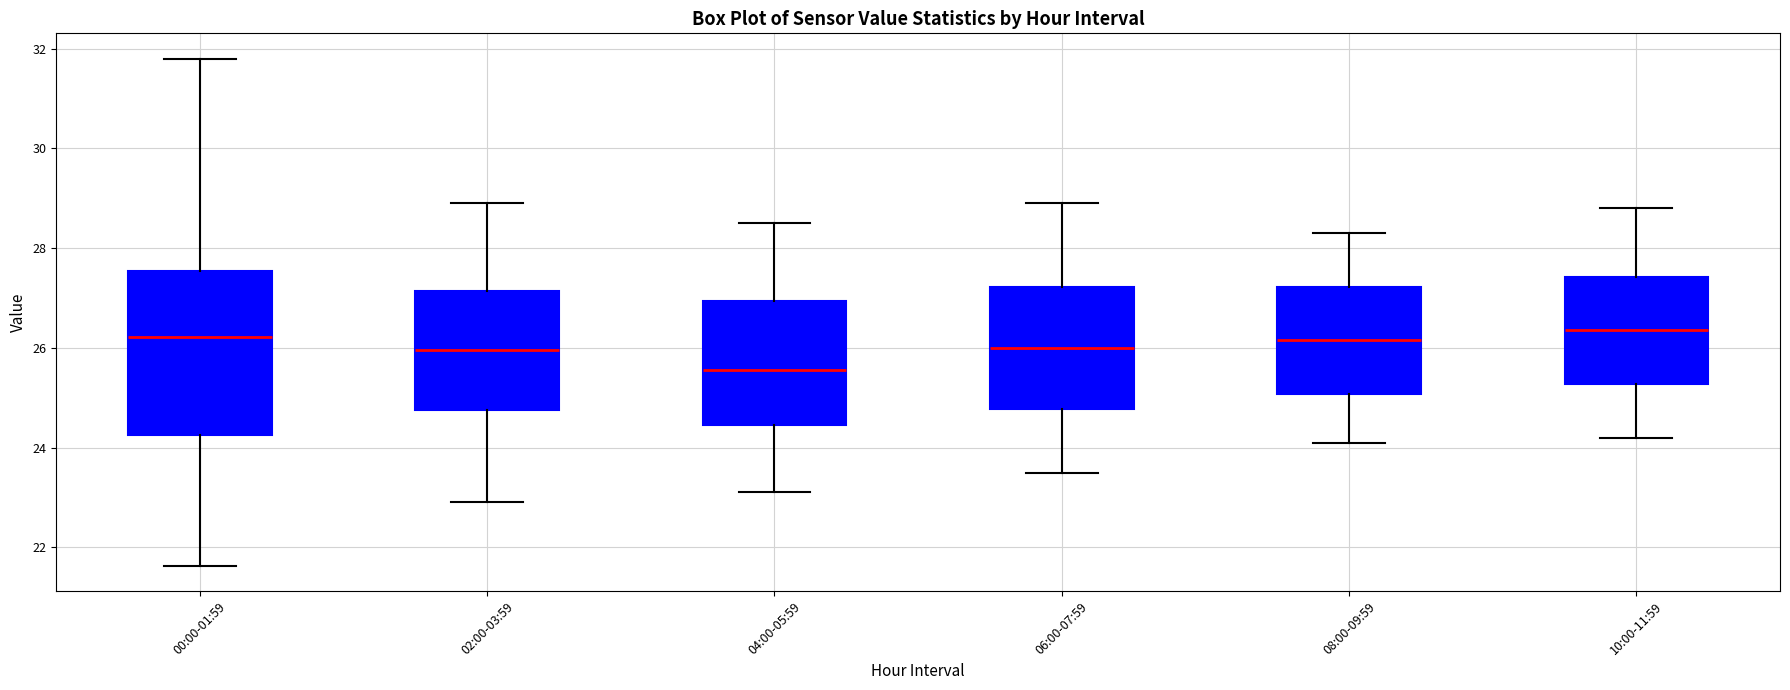

Reading left to right, transcribe this box plot: for each box, give where its median line is, the range the box spans, and where its two whiskers end, as read against the y-axis. The values are not printed on the chart, so give them approximately, as read against the axis.

00:00-01:59: median 26.2, box 24.2 to 27.6, whiskers 21.6 to 31.8
02:00-03:59: median 26.0, box 24.8 to 27.2, whiskers 23.0 to 29.0
04:00-05:59: median 25.6, box 24.4 to 27.0, whiskers 23.2 to 28.6
06:00-07:59: median 26.0, box 24.8 to 27.2, whiskers 23.6 to 29.0
08:00-09:59: median 26.2, box 25.0 to 27.2, whiskers 24.2 to 28.4
10:00-11:59: median 26.4, box 25.2 to 27.4, whiskers 24.2 to 28.8